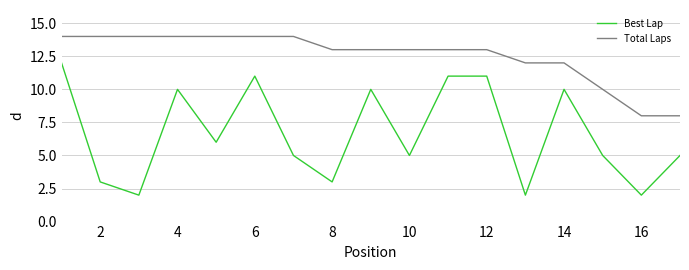

What is the maximum value for Best Lap?

12